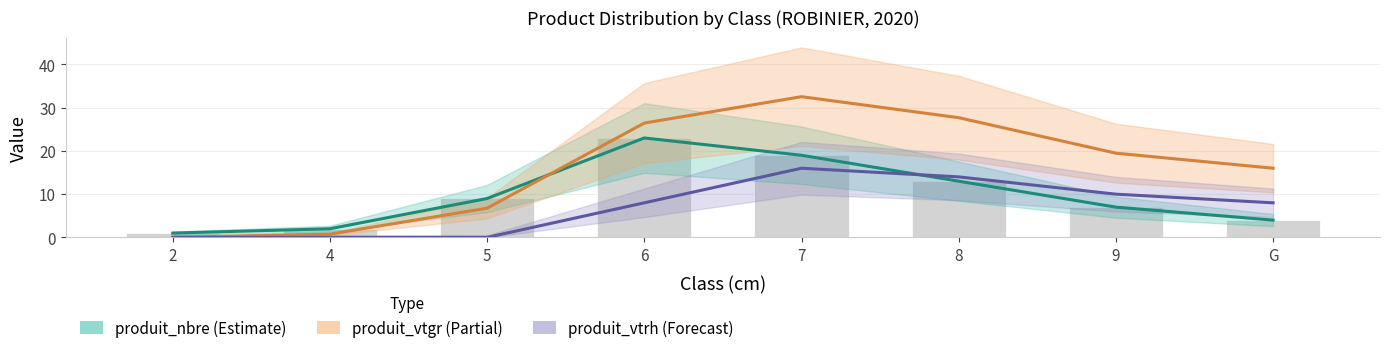

How many distinct data groups are displayed?

3